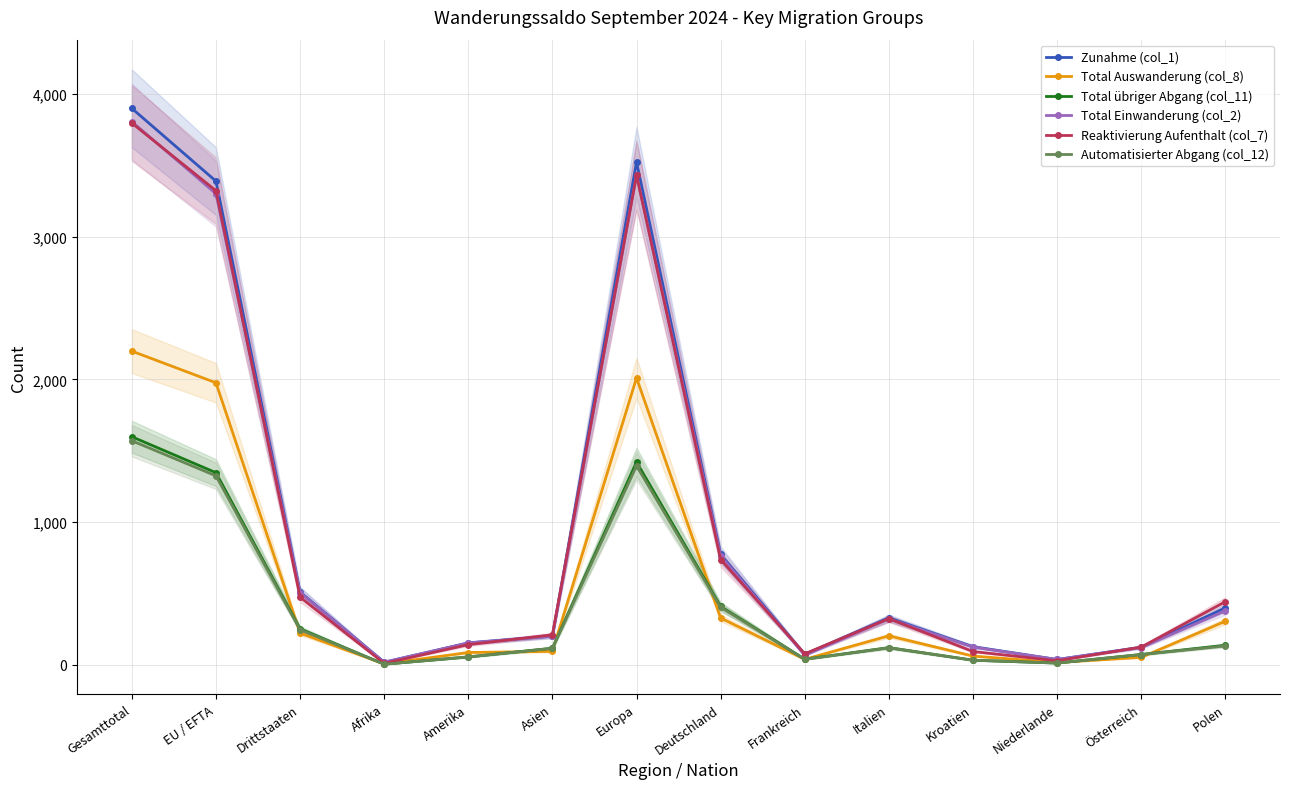

At which category is the sum across all series the highest?

Gesamttotal